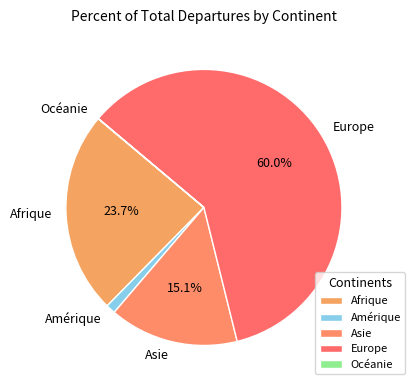

Which category has the biggest portion of the pie?

Europe